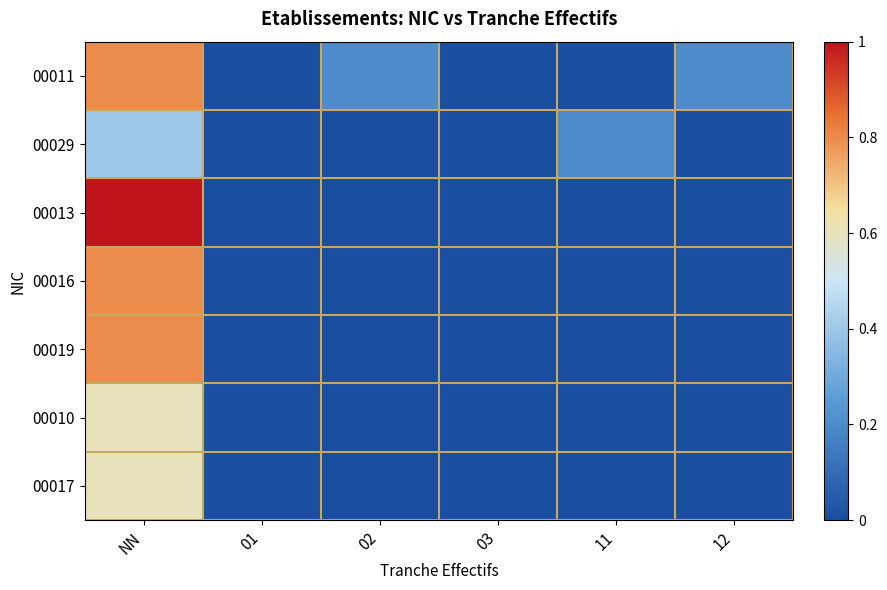

Reading left to right, list all the values displayed in this chart.

00011: NN=0.8	01=0.0	02=0.2	03=0.0	11=0.0	12=0.2
00029: NN=0.4	01=0.0	02=0.0	03=0.0	11=0.2	12=0.0
00013: NN=1.0	01=0.0	02=0.0	03=0.0	11=0.0	12=0.0
00016: NN=0.8	01=0.0	02=0.0	03=0.0	11=0.0	12=0.0
00019: NN=0.8	01=0.0	02=0.0	03=0.0	11=0.0	12=0.0
00010: NN=0.6	01=0.0	02=0.0	03=0.0	11=0.0	12=0.0
00017: NN=0.6	01=0.0	02=0.0	03=0.0	11=0.0	12=0.0